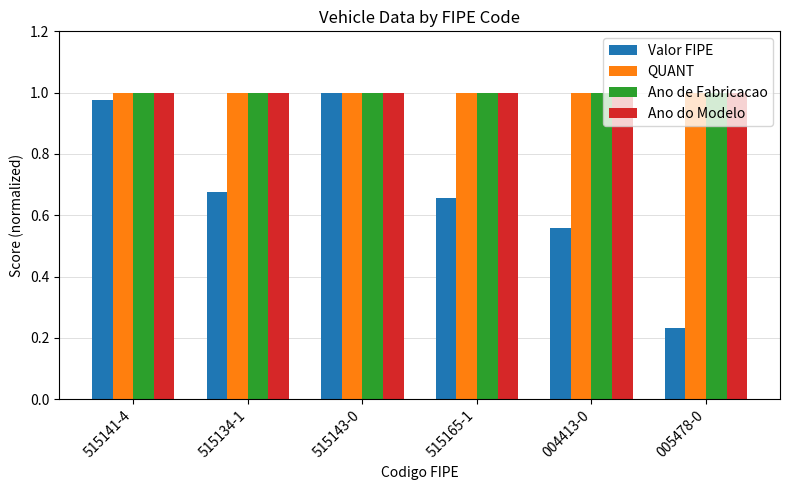

What is the total value across all series at 515143-0?

4.0